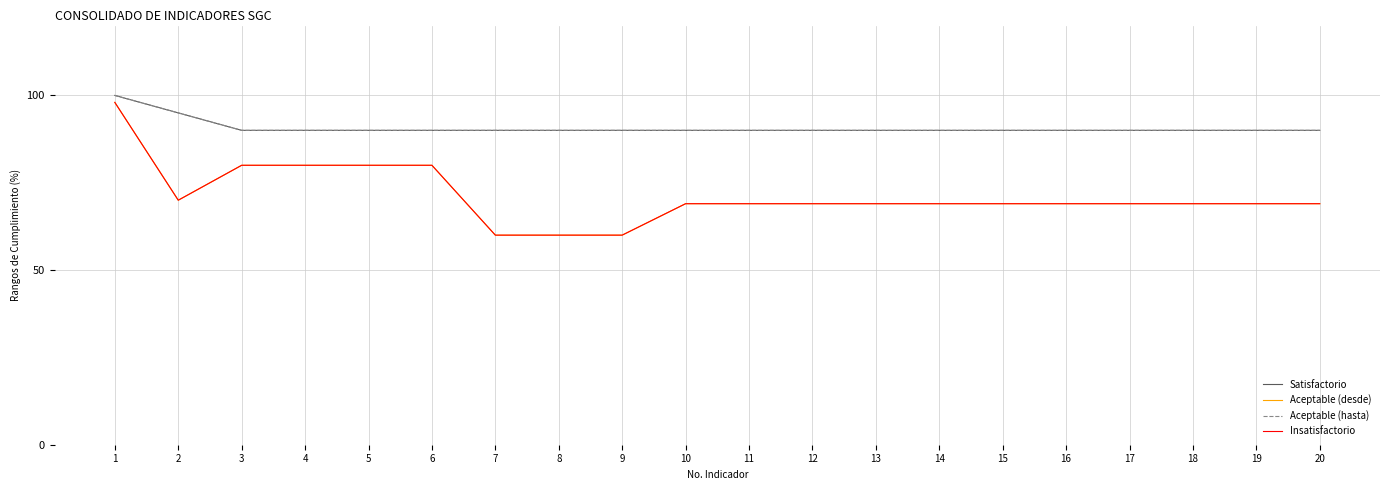

Does the chart display data point markers on the line(s)?

No